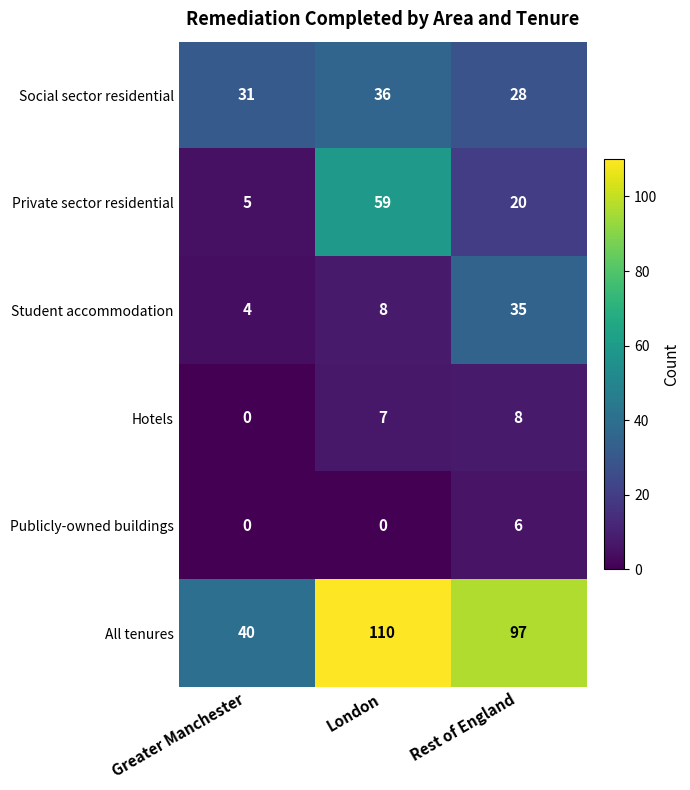

What is the sum of all All tenures values?

247